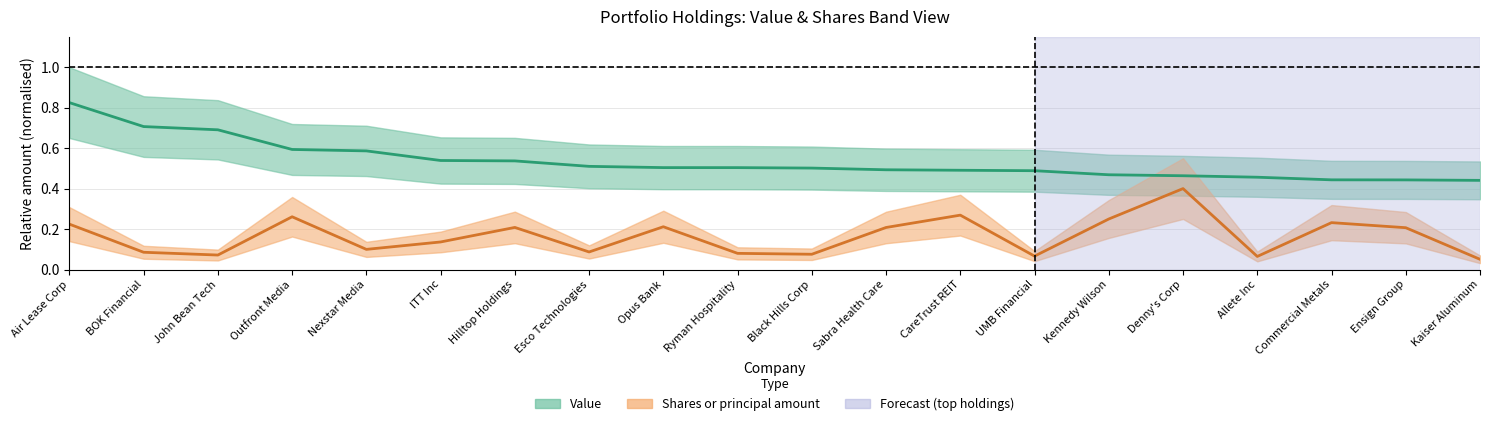

What position from the left is Ensign Group?

19